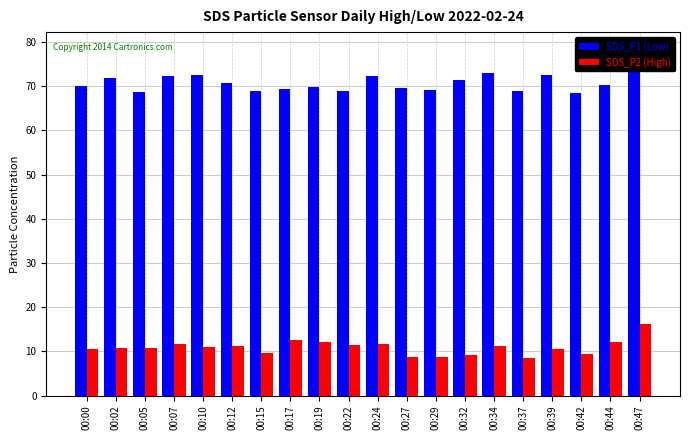

Count the number of data series in this chart.

2